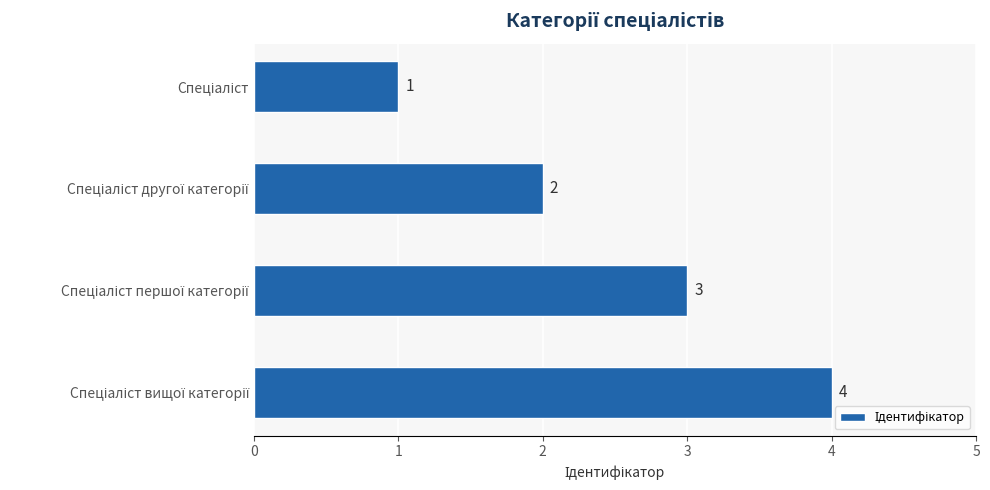

What is the maximum value shown in the chart?

4